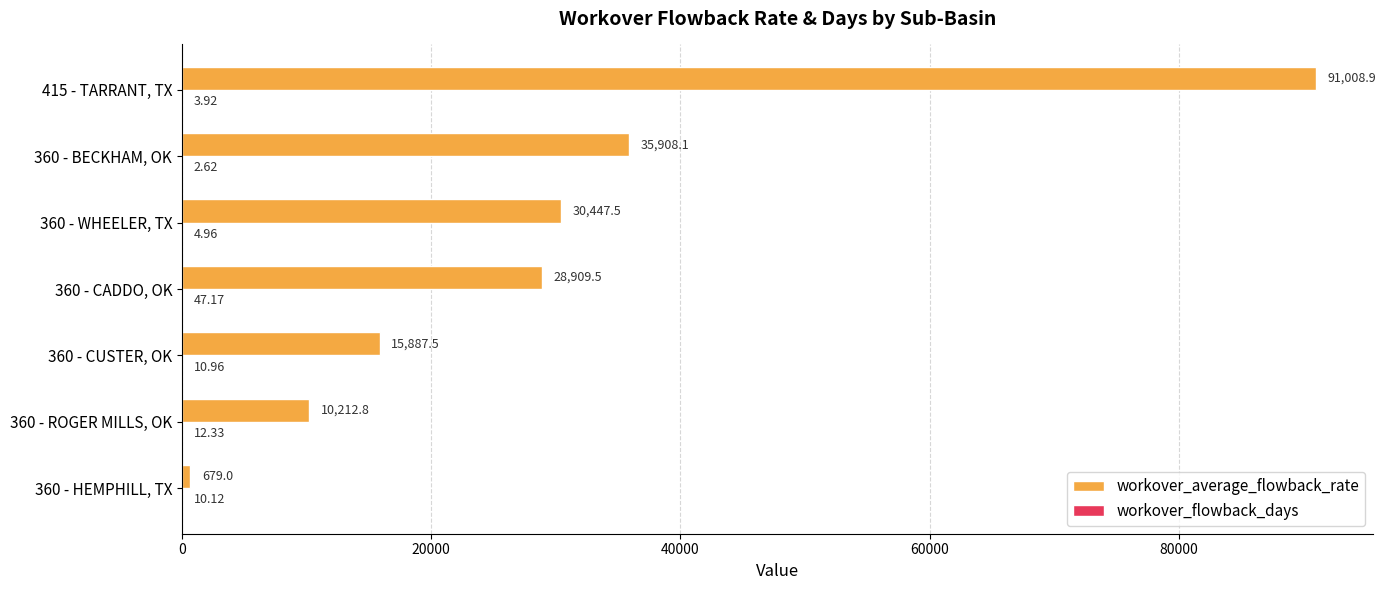

Which series changed the most between 360 - CADDO, OK and 360 - WHEELER, TX?

workover_average_flowback_rate